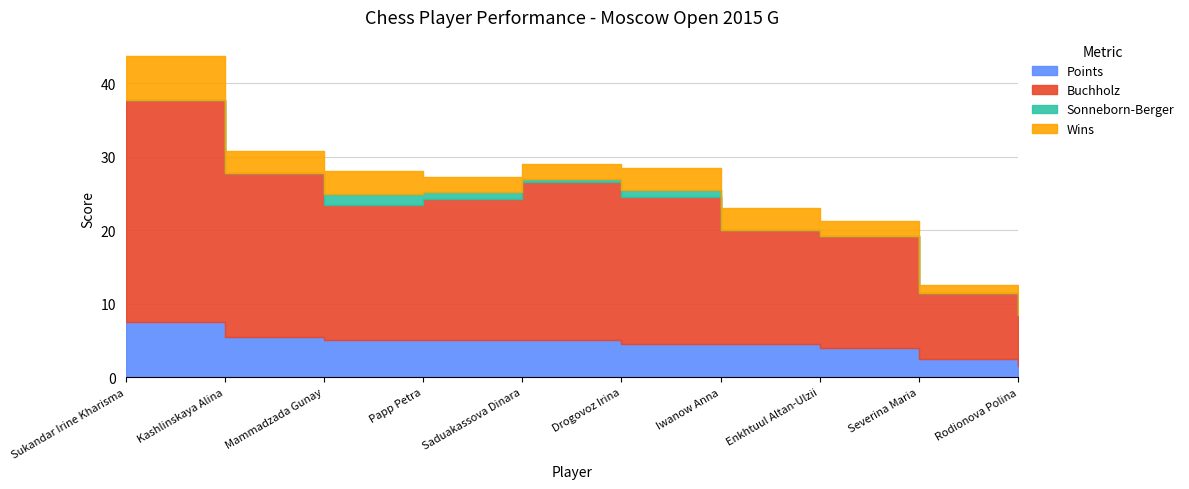

At which category does the chart reach its peak across all series?

Sukandar Irine Kharisma